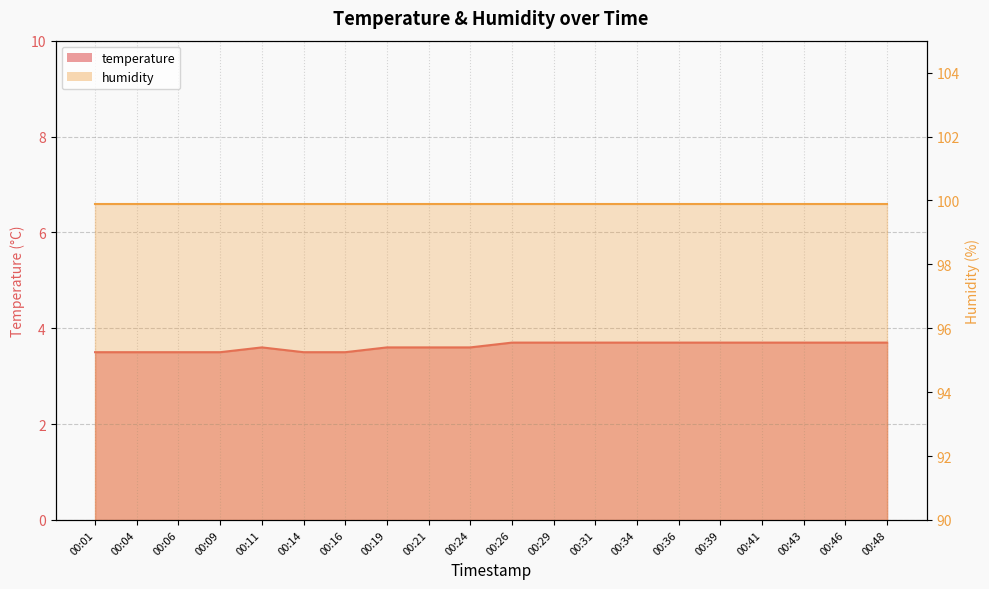

Rank the categories by value from lowest to highest.

00:01, 00:04, 00:06, 00:09, 00:14, 00:16, 00:11, 00:19, 00:21, 00:24, 00:26, 00:29, 00:31, 00:34, 00:36, 00:39, 00:41, 00:43, 00:46, 00:48